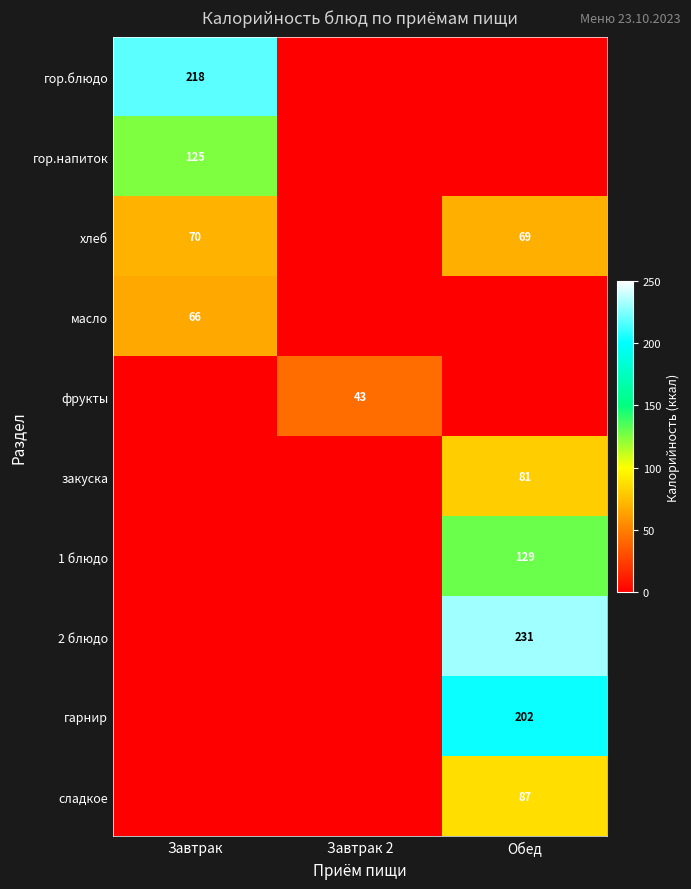

Is the value of гор.напиток at Завтрак greater than the value of 1 блюдо at Обед?

No